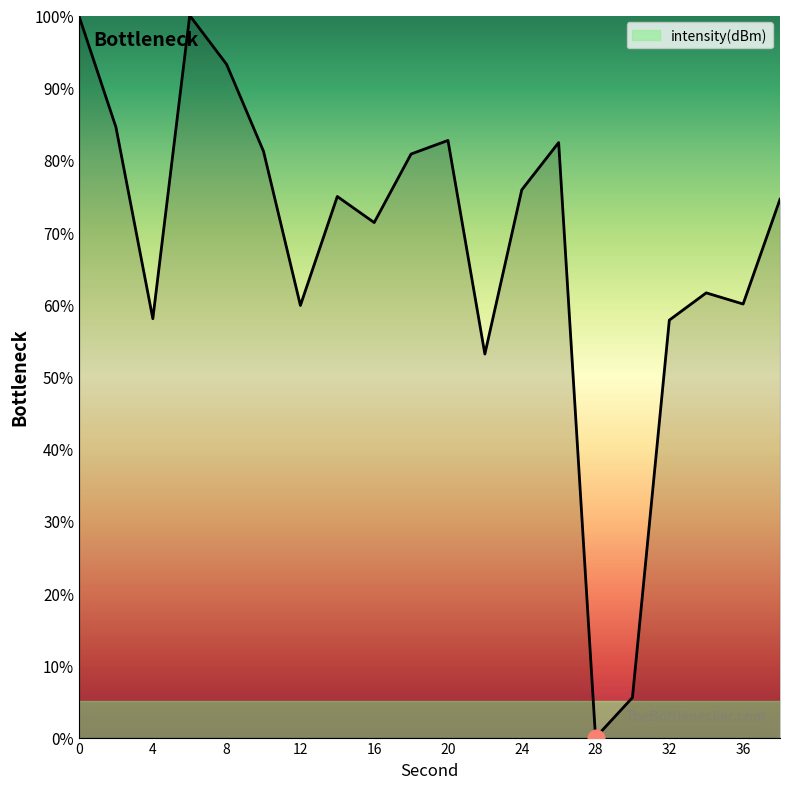

What is the difference between the maximum and minimum values?

100.0